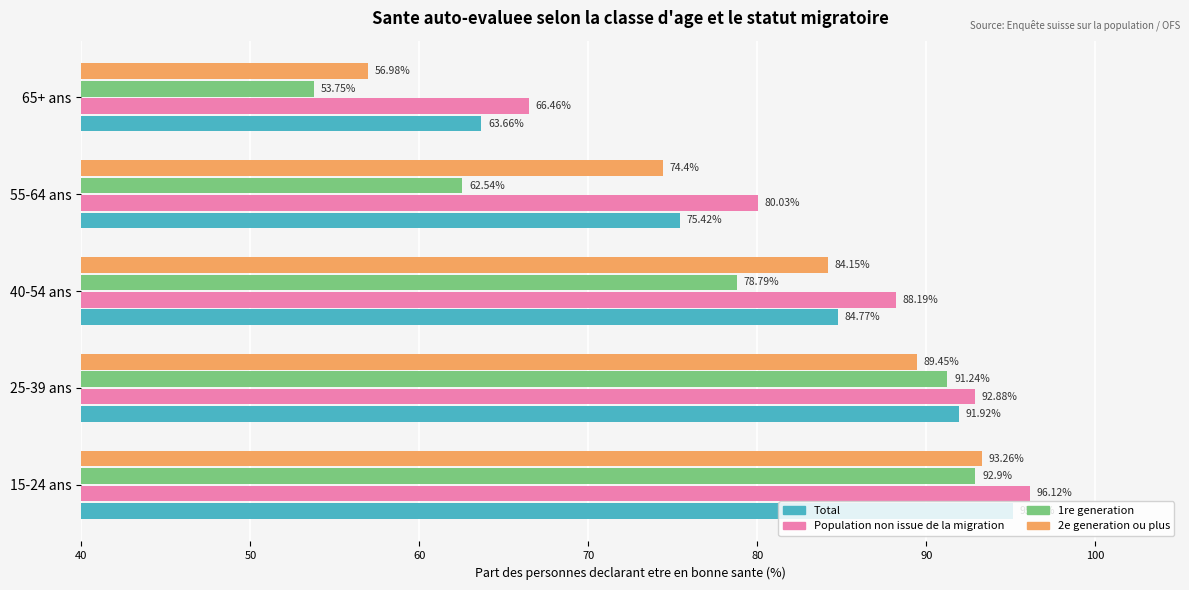

What is the smallest value displayed?

53.8